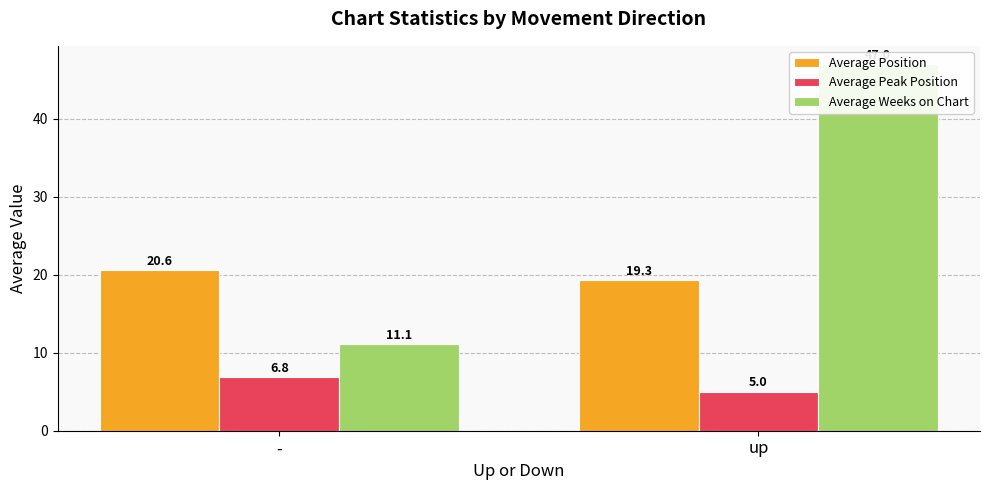

Reading left to right, list all the values displayed in this chart.

Average Position: 20.6	19.3
Average Peak Position: 6.8	5.0
Average Weeks on Chart: 11.1	47.0